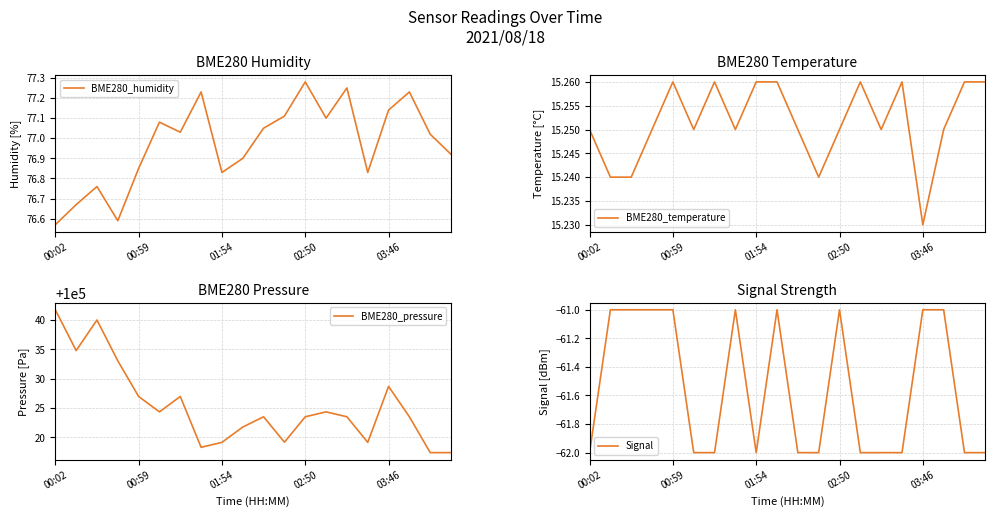

At which category does Signal reach its first local peak?

7